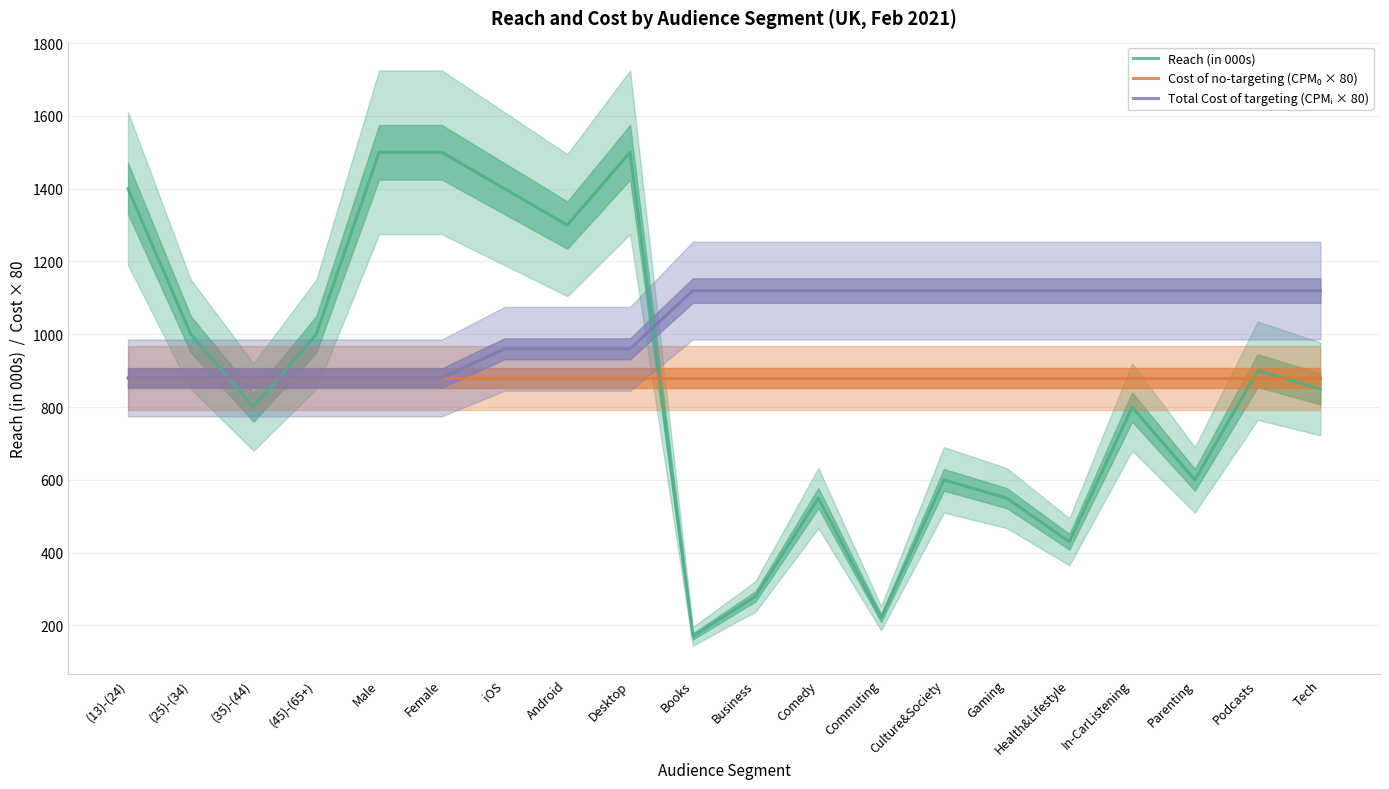

Which category has the highest value across all series?

Male